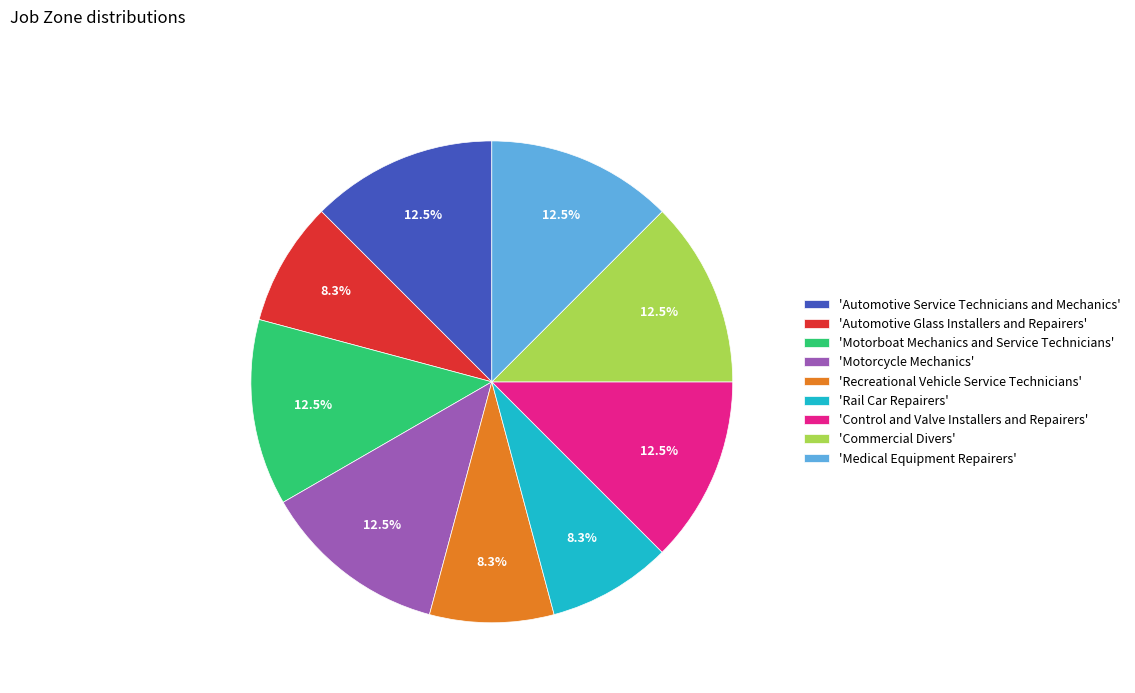

What is the ratio of the value at 'Motorboat Mechanics and Service Technicians' to the value at 'Control and Valve Installers and Repairers'?

1.0